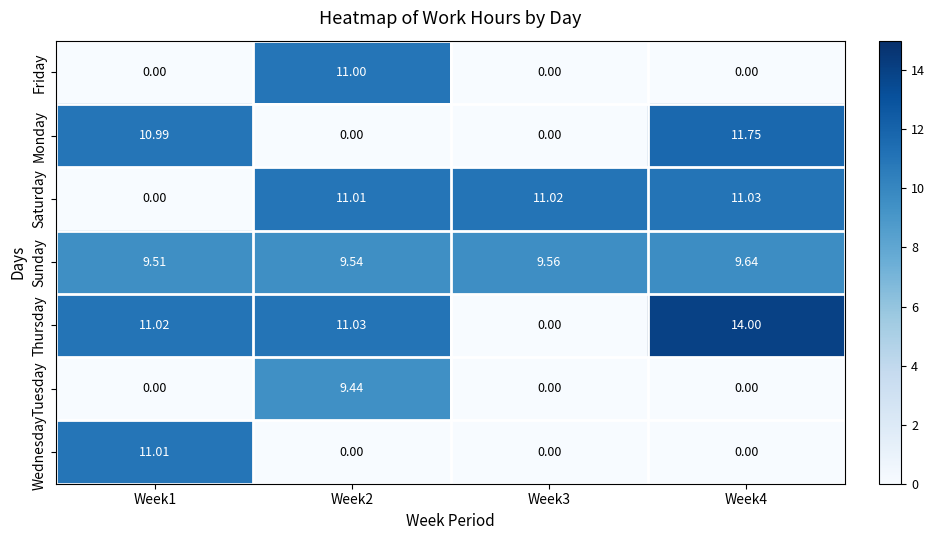

Which series has the largest range (max minus min)?

Thursday